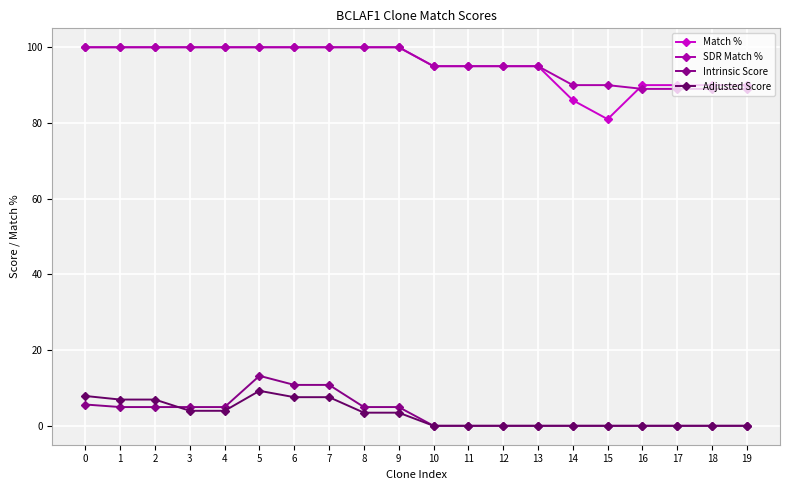

What is the maximum value for Adjusted Score?

9.2